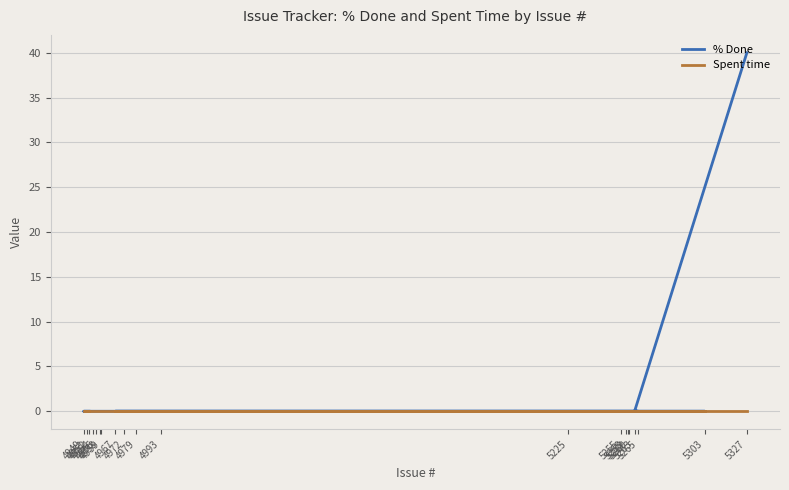

Which series has the largest total across all categories?

% Done